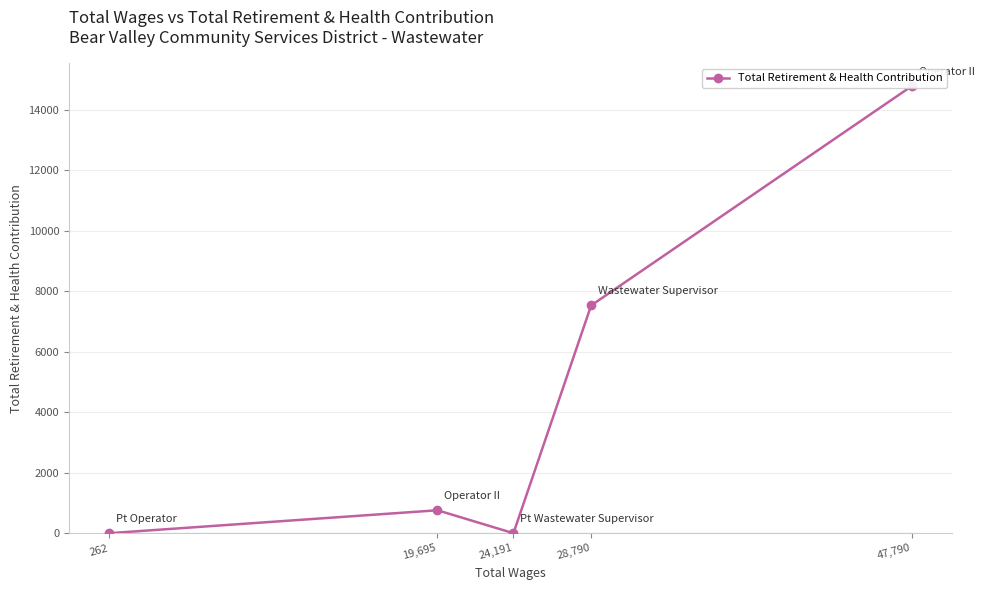

What is the change in value from 28,790 to 262?

-7527